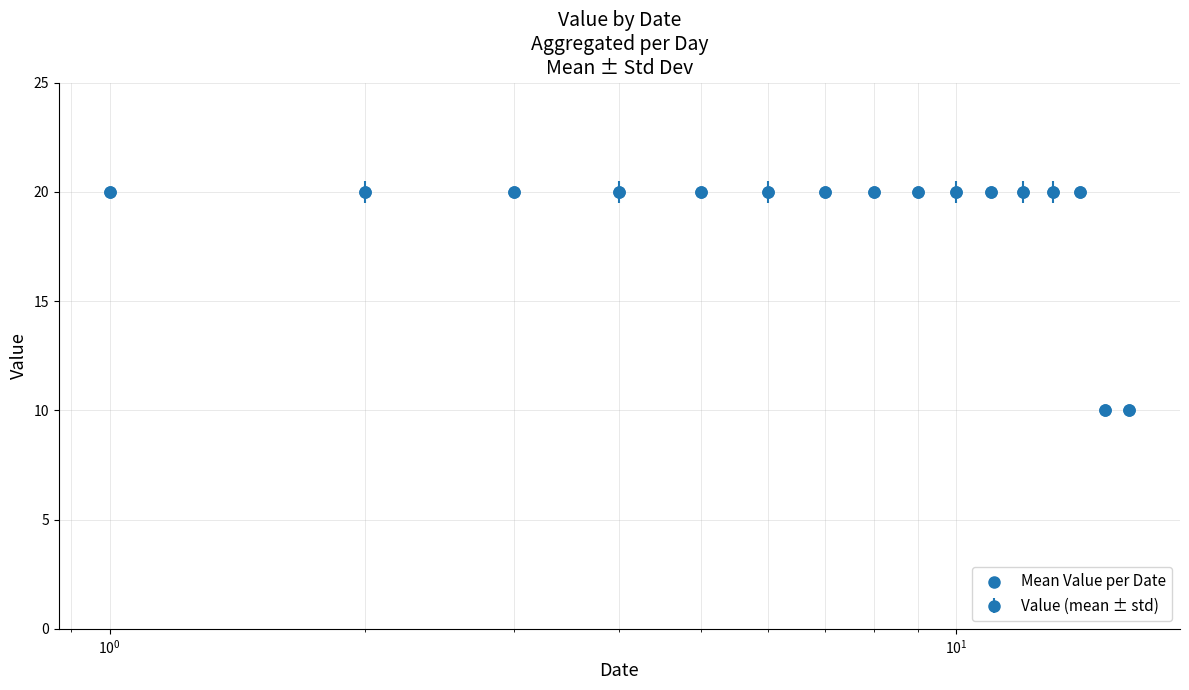

What is the maximum value shown in the chart?

20